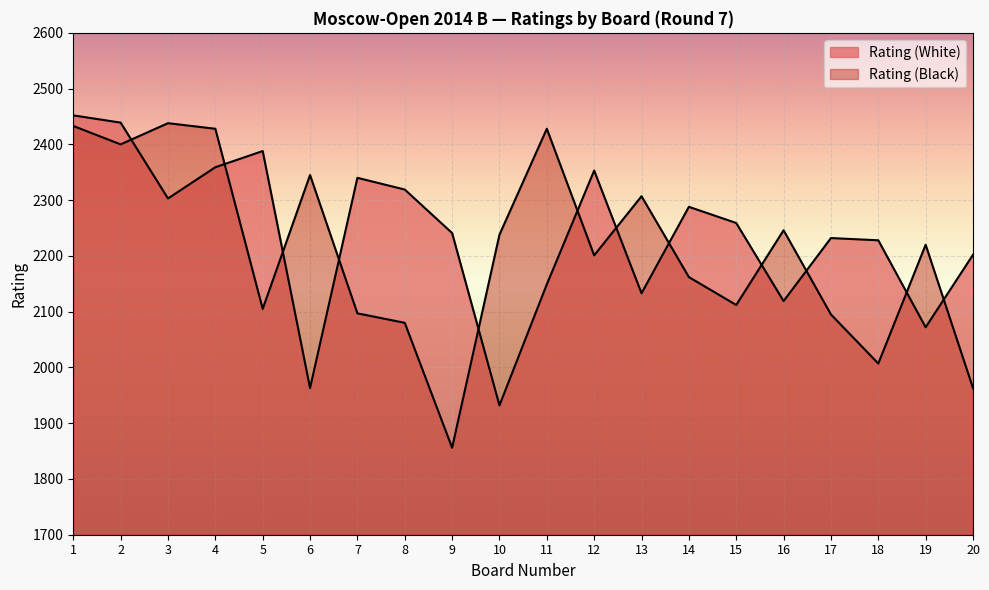

What is the maximum value shown in the chart?

2452